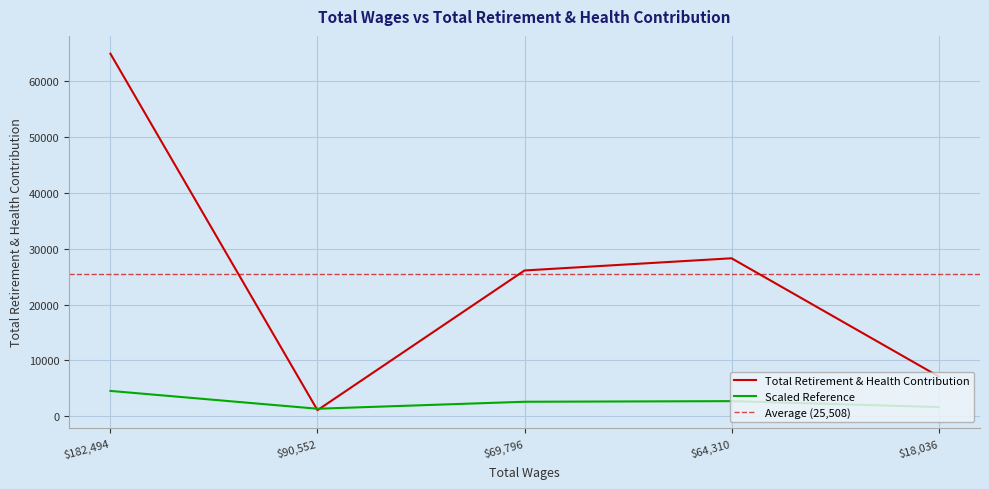

How many categories are shown in the chart?

5